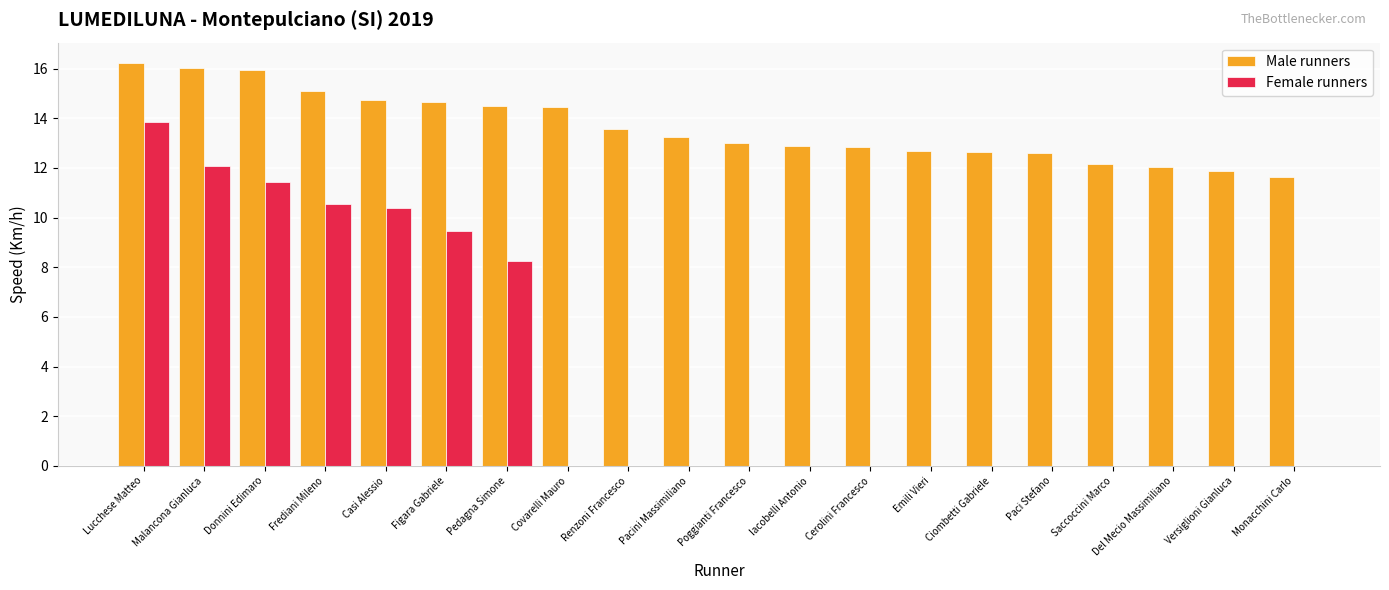

Read the Male runners value at Pedagna Simone.

14.5